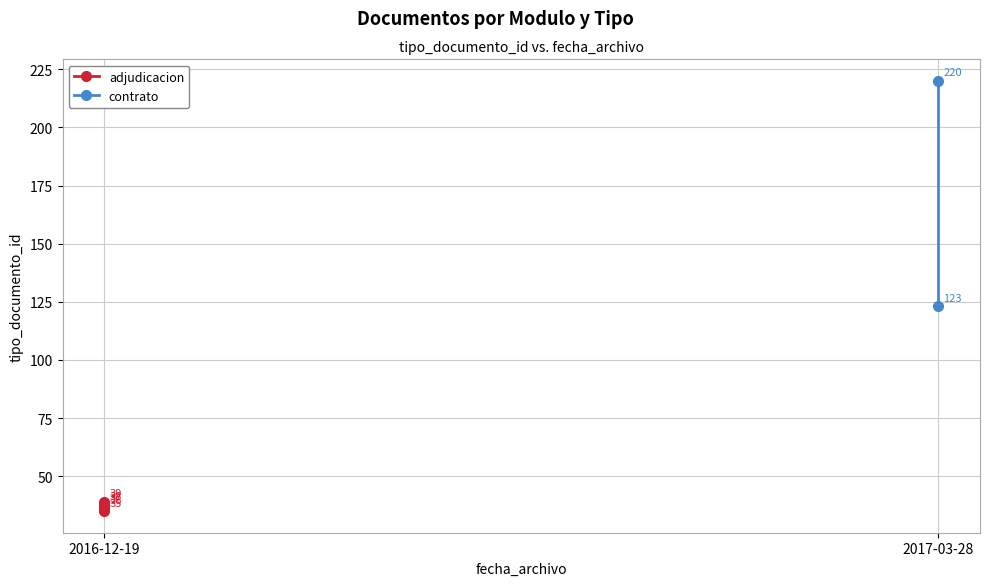

What is the smallest value displayed?

35